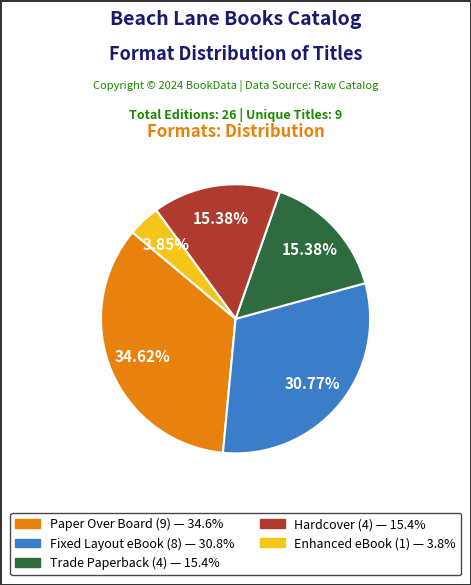

What portion of the pie excludes Paper Over Board?

65.4%